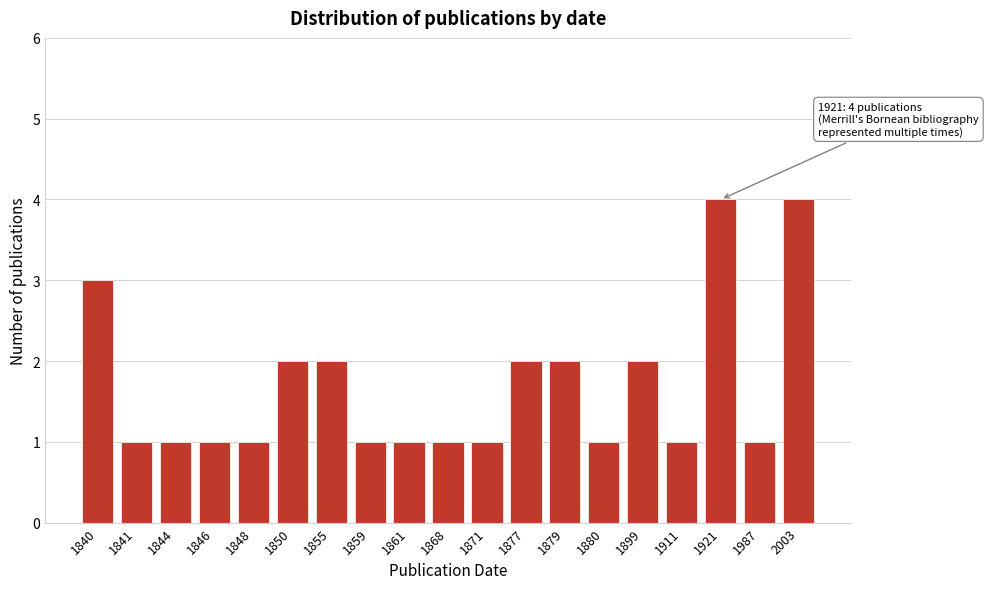

Reading left to right, what are all the values shown in this chart?

1840=3	1841=1	1844=1	1846=1	1848=1	1850=2	1855=2	1859=1	1861=1	1868=1	1871=1	1877=2	1879=2	1880=1	1899=2	1911=1	1921=4	1987=1	2003=4